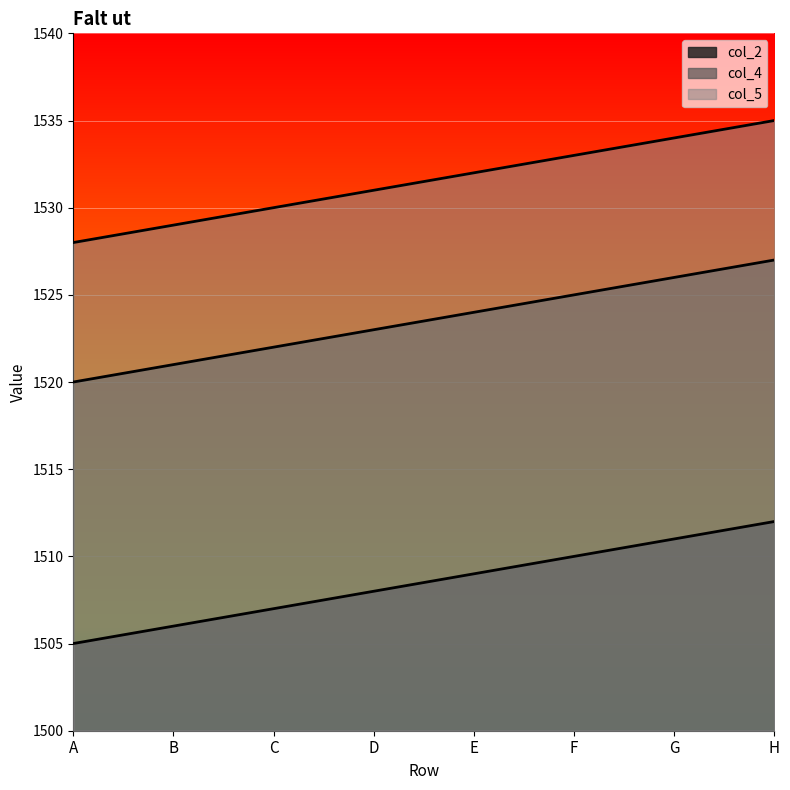

Reading left to right, what are all the values shown in this chart?

col_2: 1505	1506	1507	1508	1509	1510	1511	1512
col_4: 1520	1521	1522	1523	1524	1525	1526	1527
col_5: 1528	1529	1530	1531	1532	1533	1534	1535